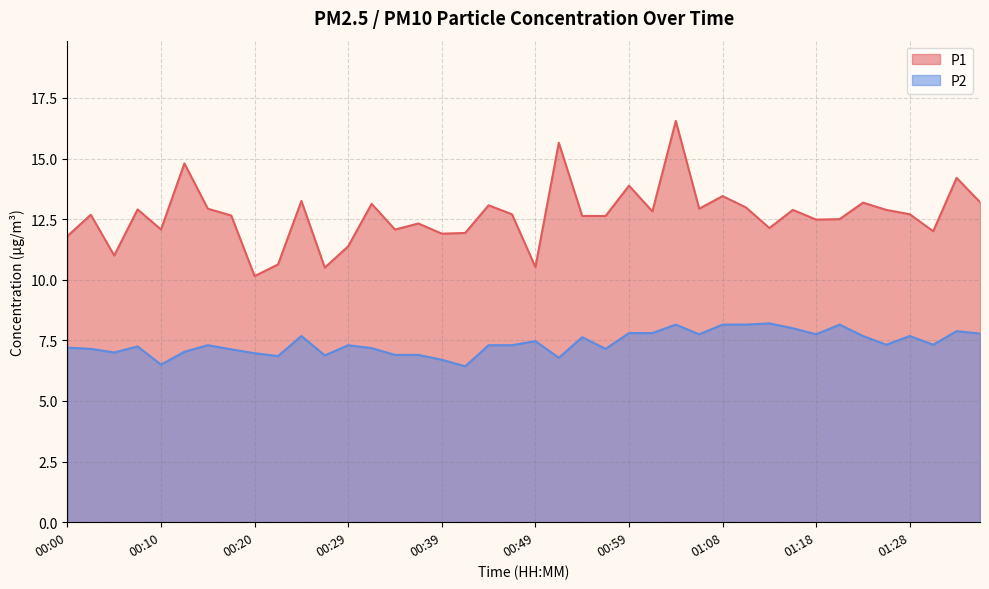

Which series has the widest spread of values?

P1